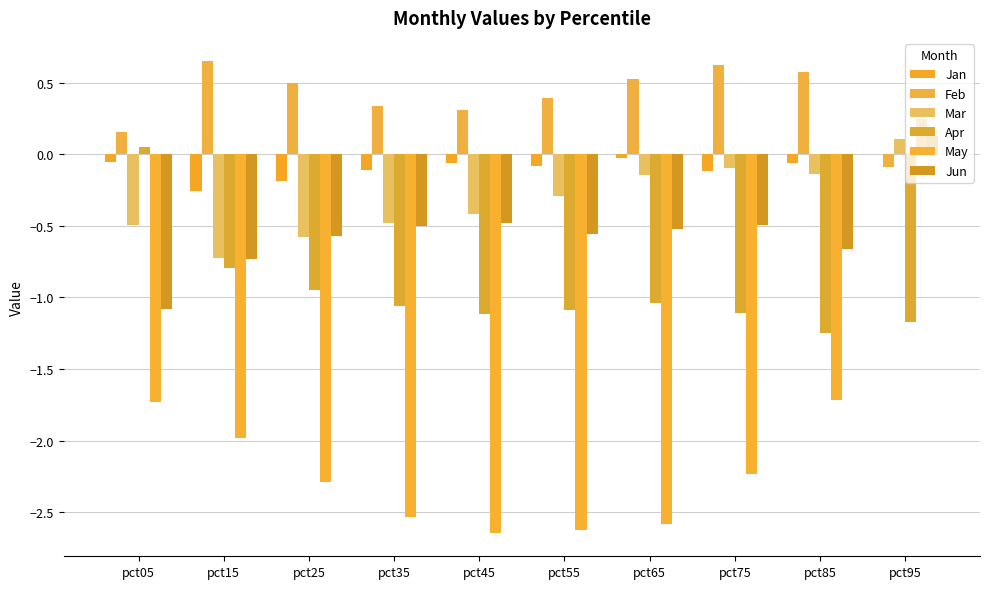

True or false: May has a value of -1.7 at pct05.

True